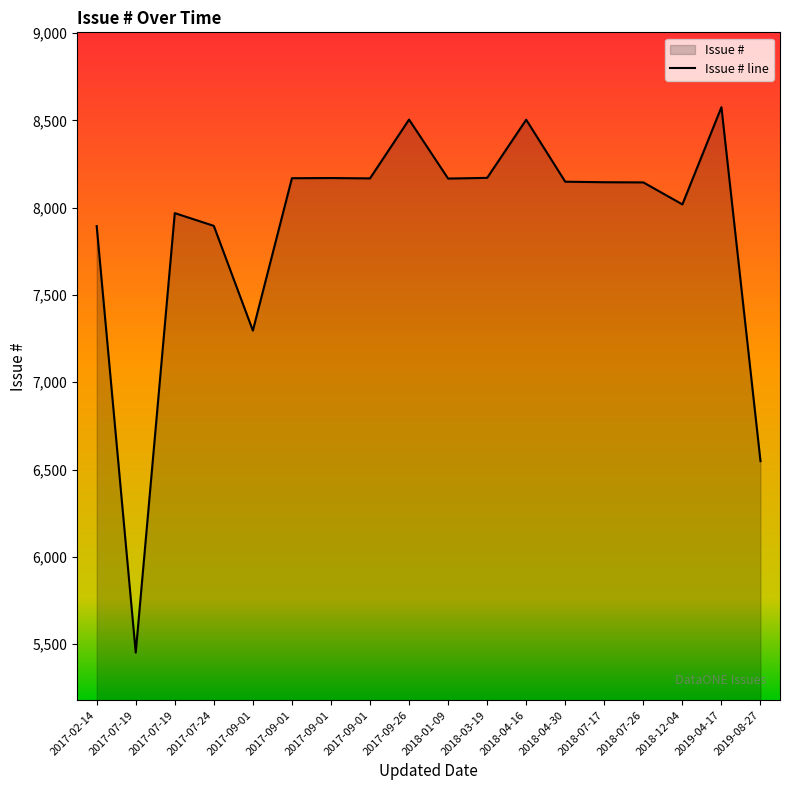

How many points are lower than both their immediate neighbors (excluding endpoints)?

5